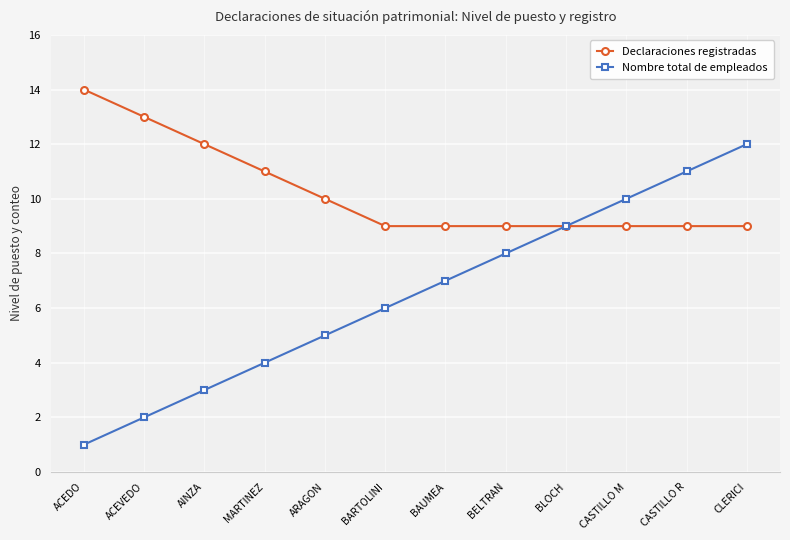

The Declaraciones registradas series shows 4 at CASTILLO R. True or false?

False